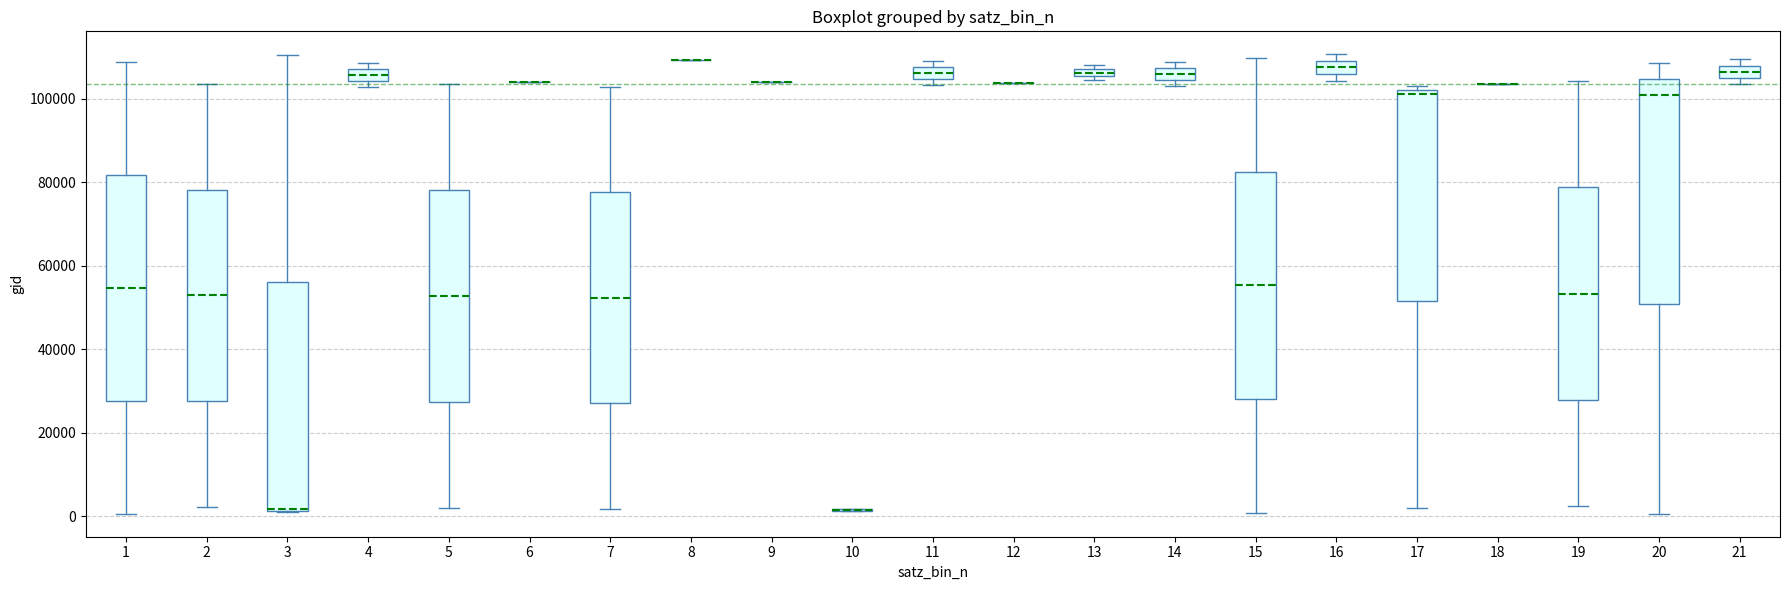

Where does the median line of the box at x = 5 sit on the y-axis? The values are not printed on the chart, so give them approximately, as read against the axis.

52000